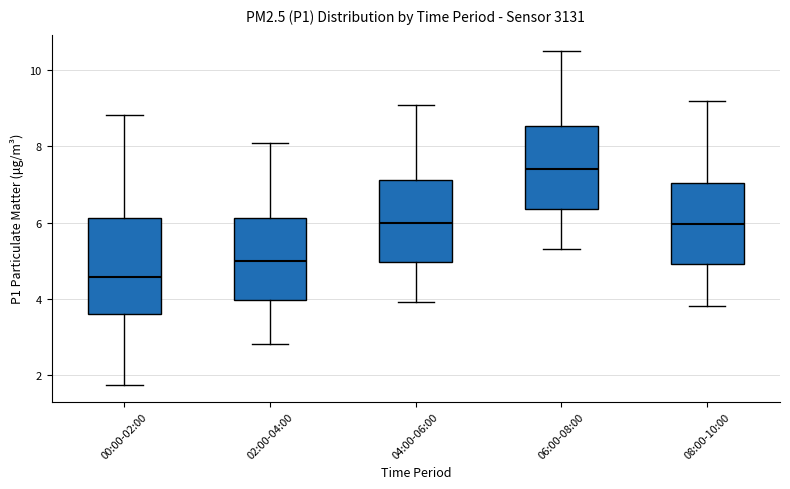

Where does the upper whisker of the box for 00:00-02:00 end on the y-axis? The values are not printed on the chart, so give them approximately, as read against the axis.

8.8